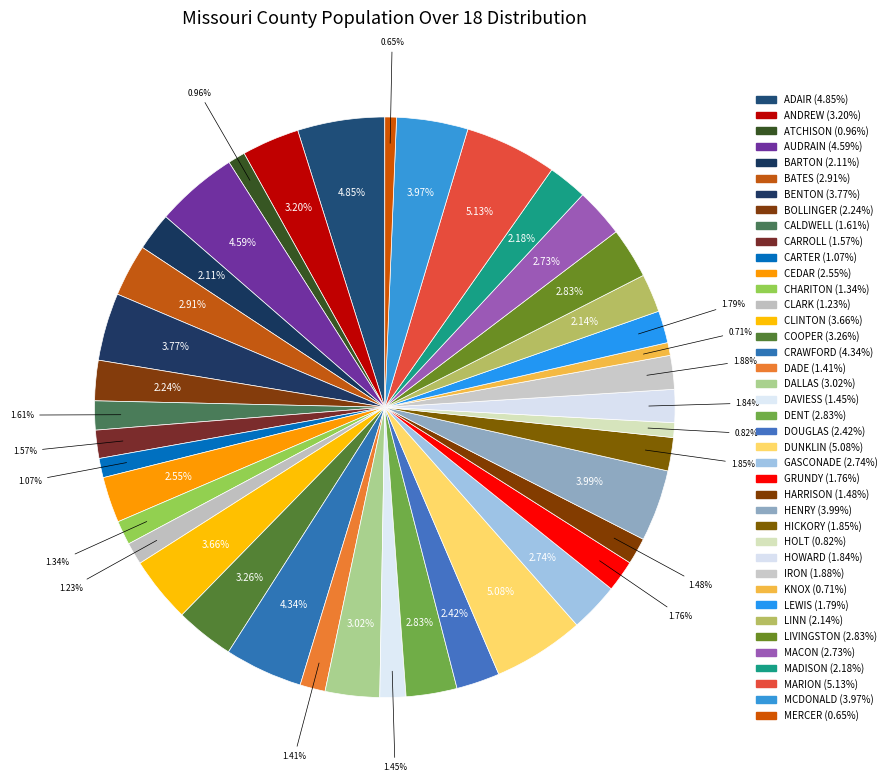

How many slices are in this pie chart?

40